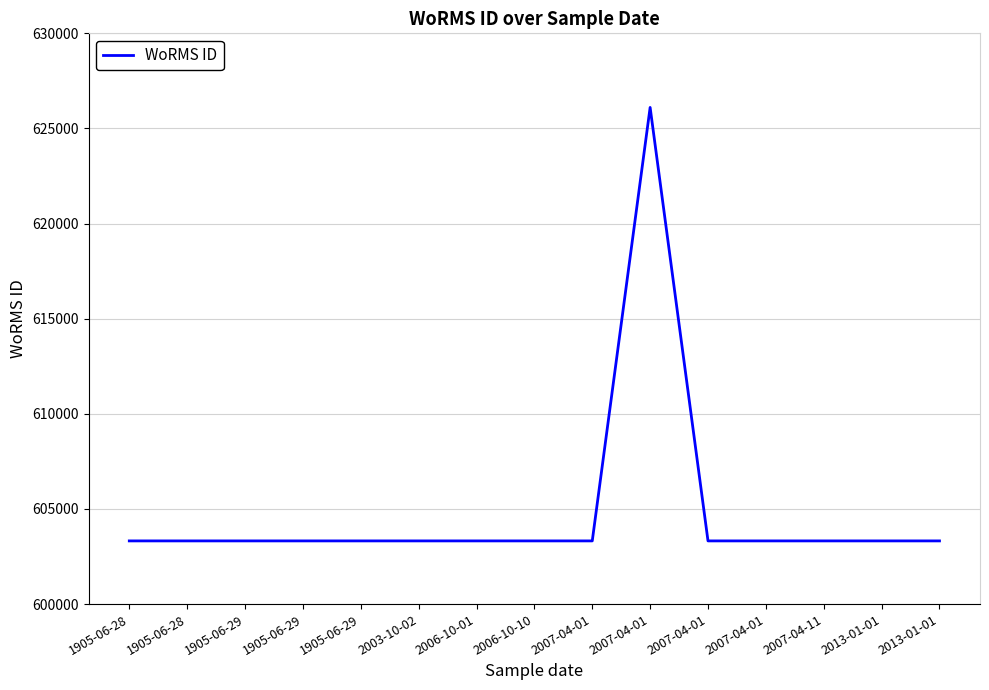

What is the maximum value shown in the chart?

626105